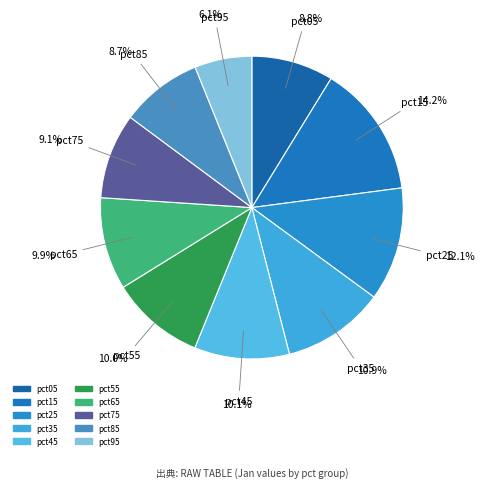

Is it true that pct05 is 19% of the pie?

False